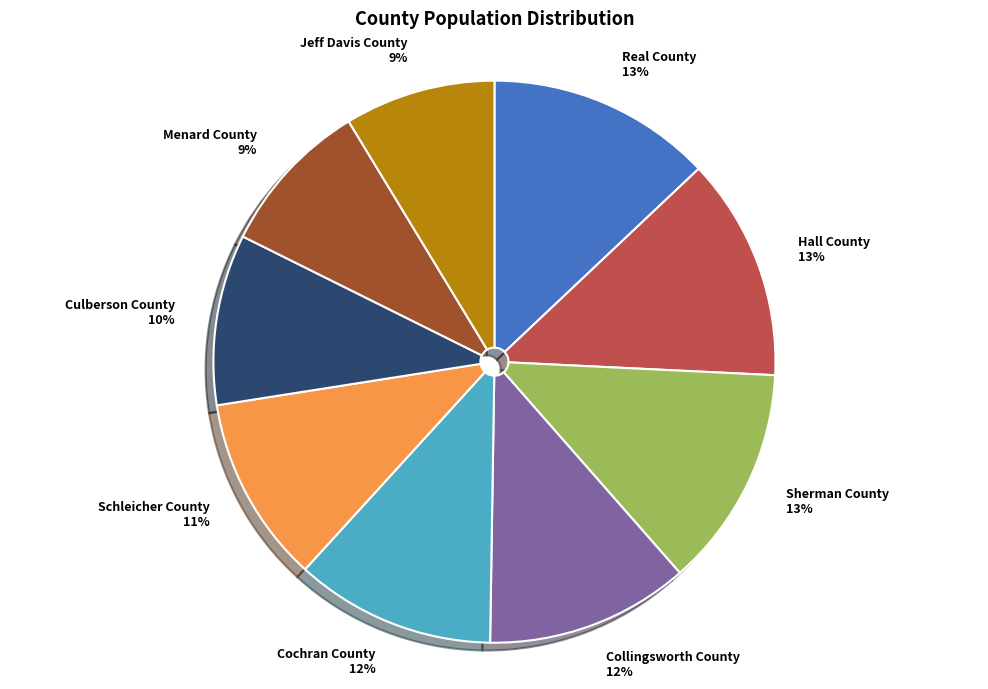

To the nearest percent, what is the difference between the Sherman County and Schleicher County slice percentages?

2%